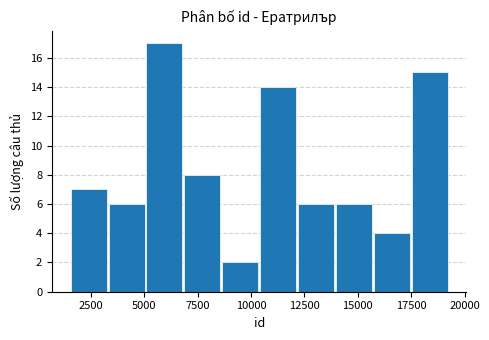

Read against the x-axis, roughly where is the centre of the tallest bar?

6000